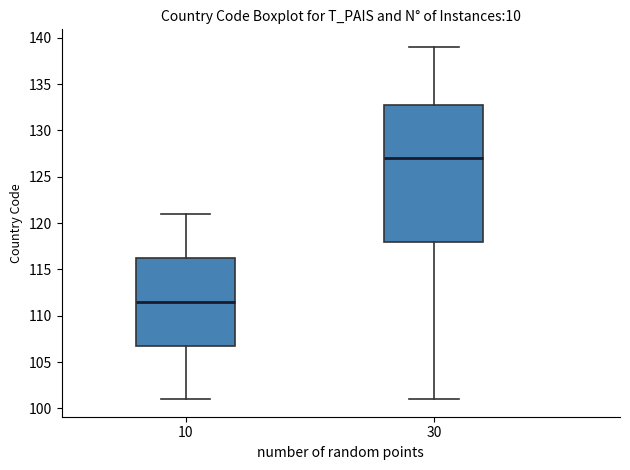

Reading left to right, read every box against the y-axis: the position of its median line, the range the box covers, and the ends of its whiskers. The values are not printed on the chart, so give them approximately, as read against the axis.

10: median 111.5, box 107.0 to 116.5, whiskers 101.0 to 121.0
30: median 127.0, box 118.0 to 133.0, whiskers 101.0 to 139.0